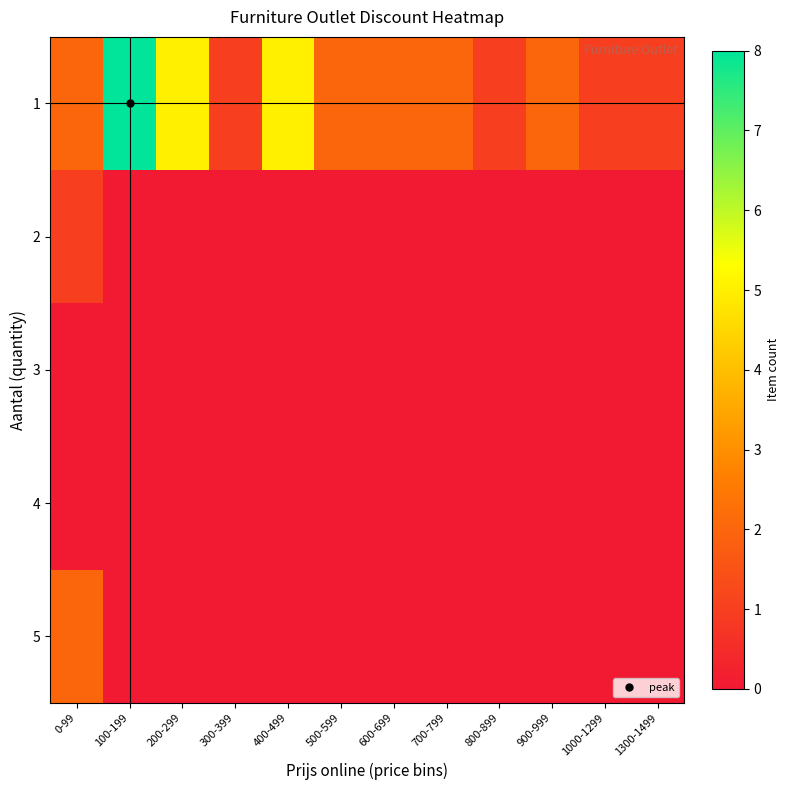

Reading left to right, list all the values displayed in this chart.

1: 0-99=2	100-199=8	200-299=5	300-399=1	400-499=5	500-599=2	600-699=2	700-799=2	800-899=1	900-999=2	1000-1299=1	1300-1499=1
2: 0-99=1	100-199=0	200-299=0	300-399=0	400-499=0	500-599=0	600-699=0	700-799=0	800-899=0	900-999=0	1000-1299=0	1300-1499=0
3: 0-99=0	100-199=0	200-299=0	300-399=0	400-499=0	500-599=0	600-699=0	700-799=0	800-899=0	900-999=0	1000-1299=0	1300-1499=0
4: 0-99=0	100-199=0	200-299=0	300-399=0	400-499=0	500-599=0	600-699=0	700-799=0	800-899=0	900-999=0	1000-1299=0	1300-1499=0
5: 0-99=2	100-199=0	200-299=0	300-399=0	400-499=0	500-599=0	600-699=0	700-799=0	800-899=0	900-999=0	1000-1299=0	1300-1499=0